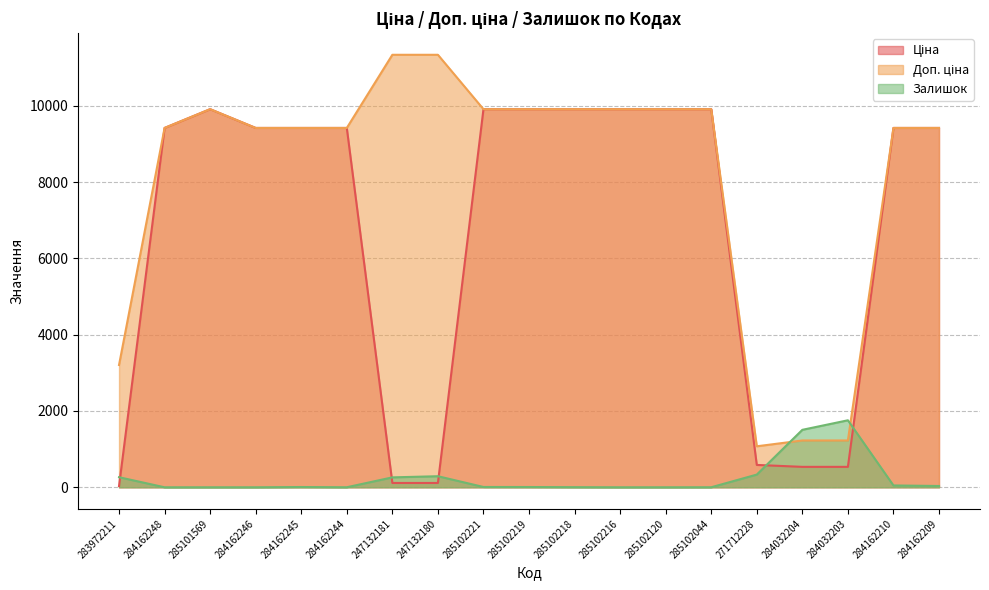

Is it true that Доп. ціна equals 9416.9 at 284162210?

True